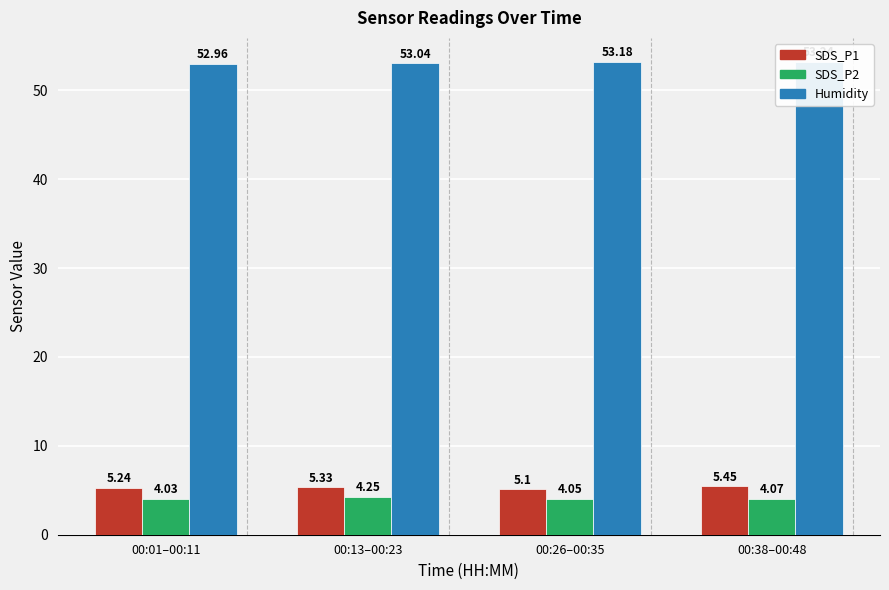

What is the sum of the SDS_P1 values at 00:13–00:23 and 00:26–00:35?

10.4